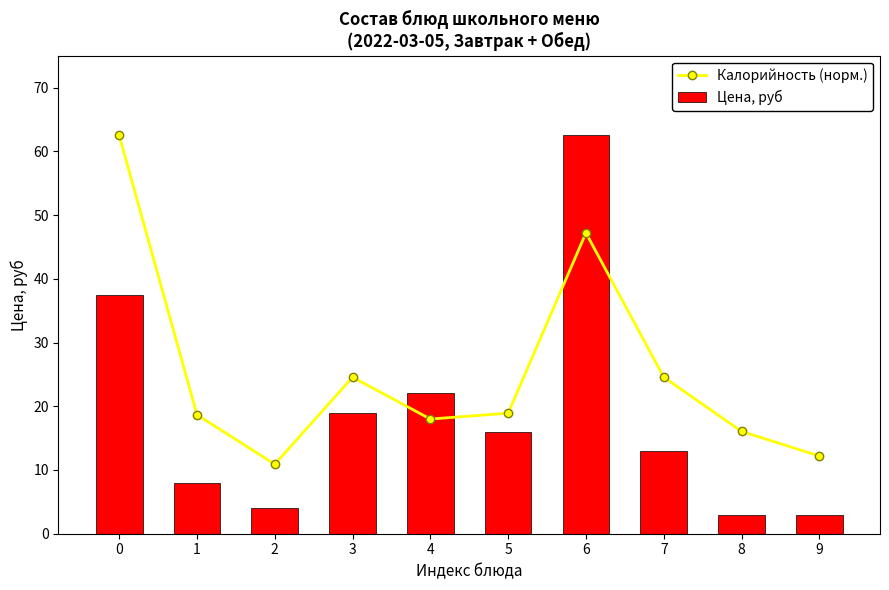

Between 8 and 9, which is larger?

8